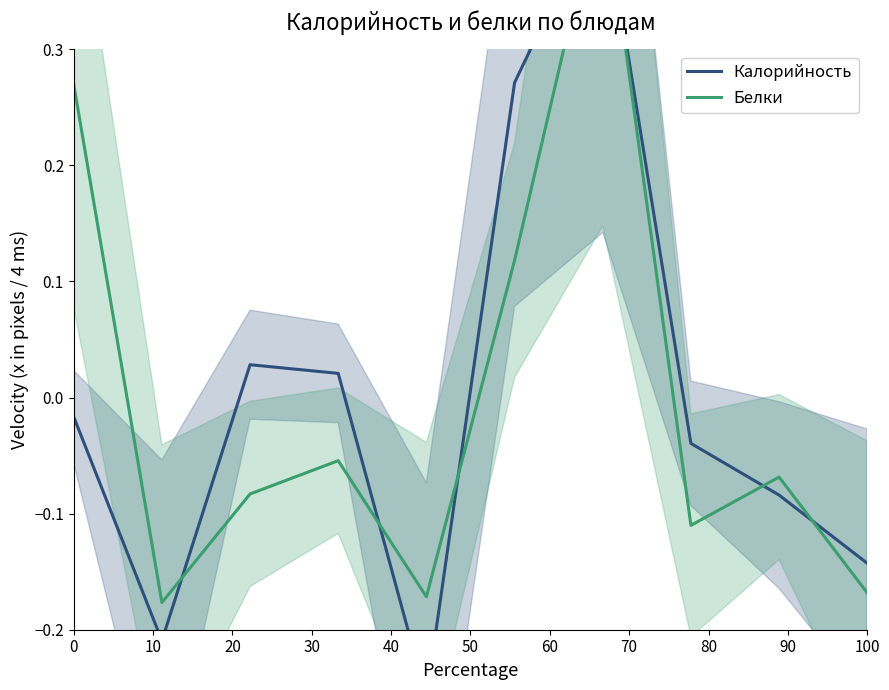

How many data points in Калорийность are less than 0?

6